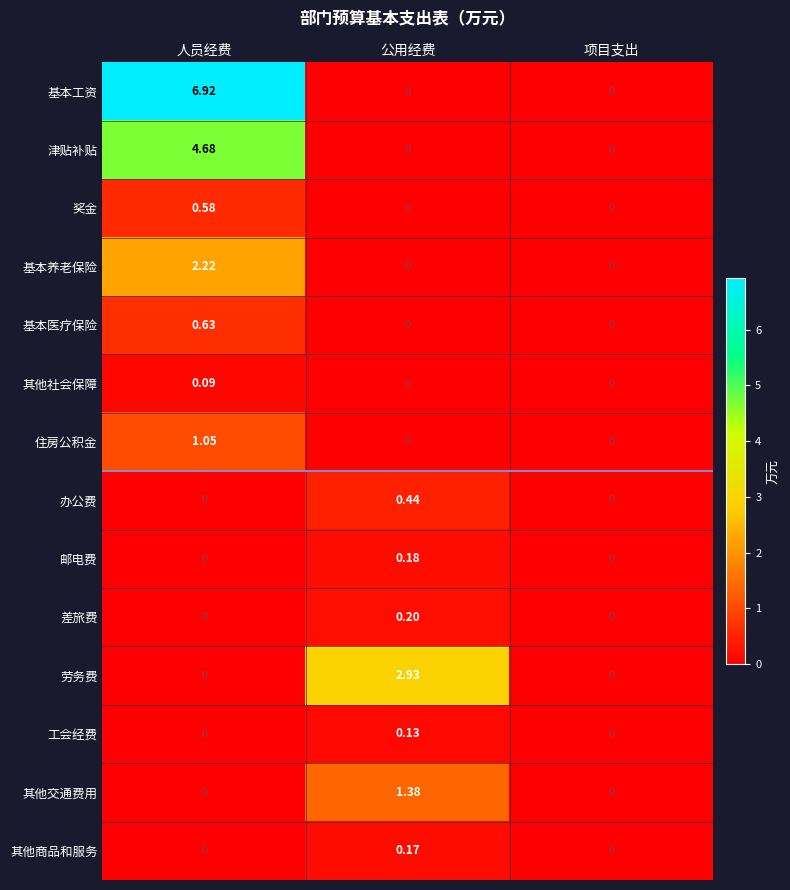

Which series has the largest range (max minus min)?

基本工资